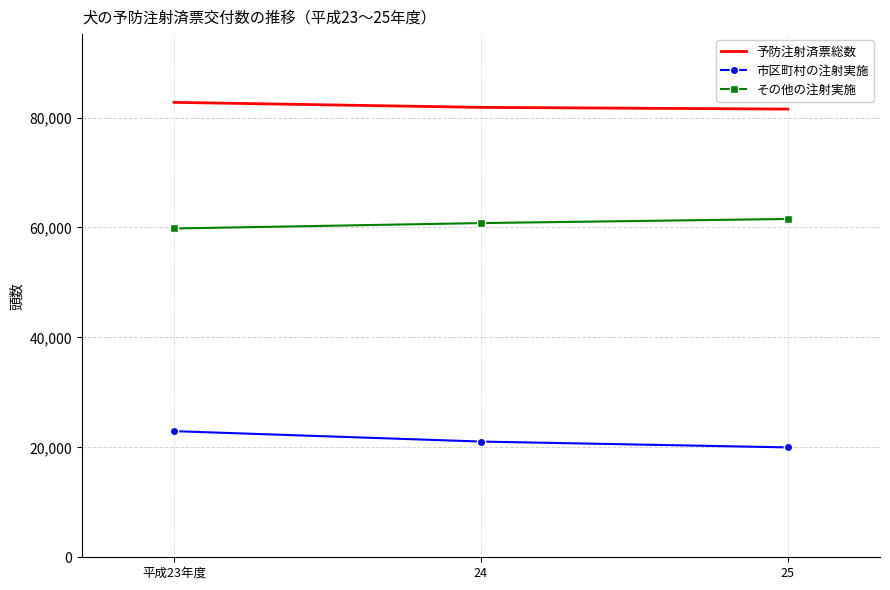

What is the smallest value displayed?

19990